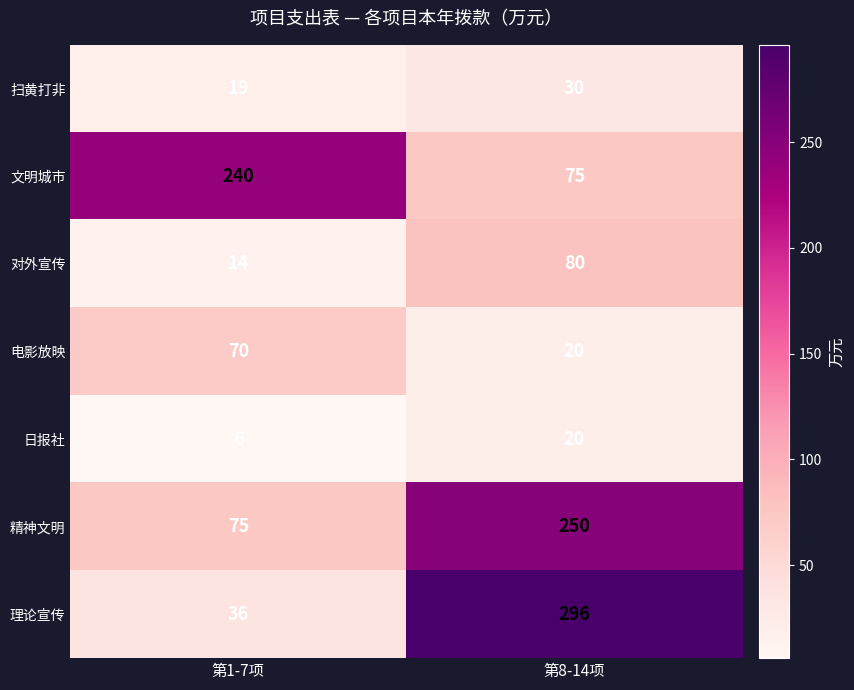

Is it true that 对外宣传 equals 80 at 第8-14项?

True